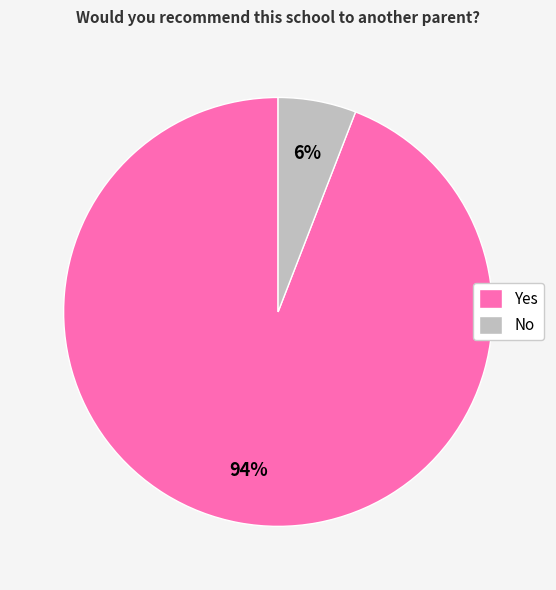

What is the largest slice in the pie chart?

Yes